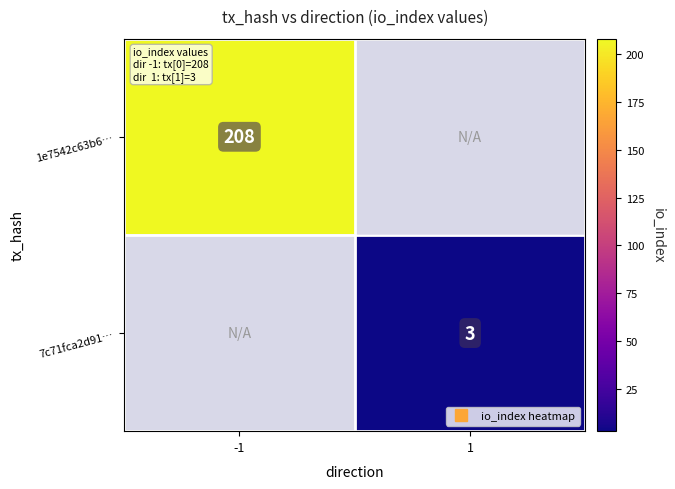

Is the value of 7c71fca2d91… at -1 greater than the value of 1e7542c63b6… at -1?

No